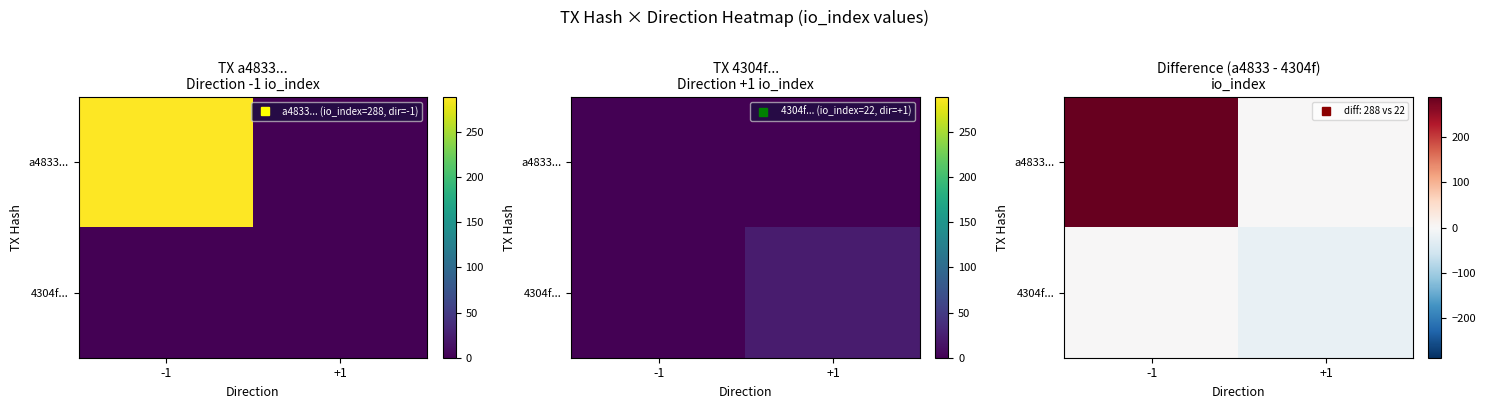

List the series in order of their peak value, highest first.

a4833..., 4304f...